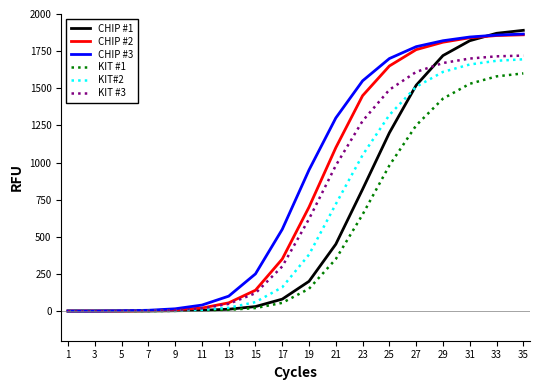

Is the value of KIT #1 at 3 greater than the value of CHIP #1 at 35?

No